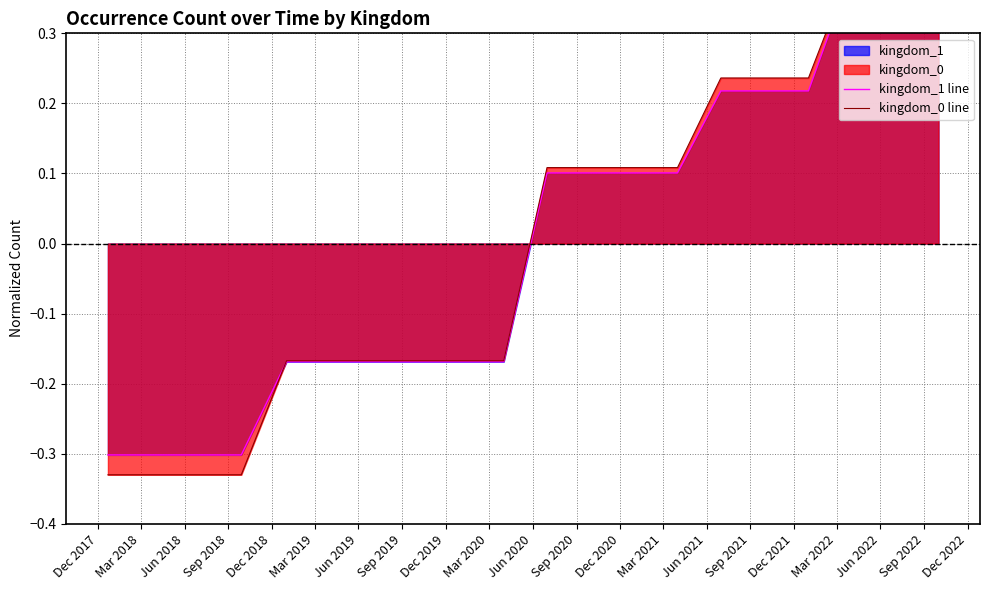

Which category has the highest value in the kingdom_0 line series?

Mar 2022